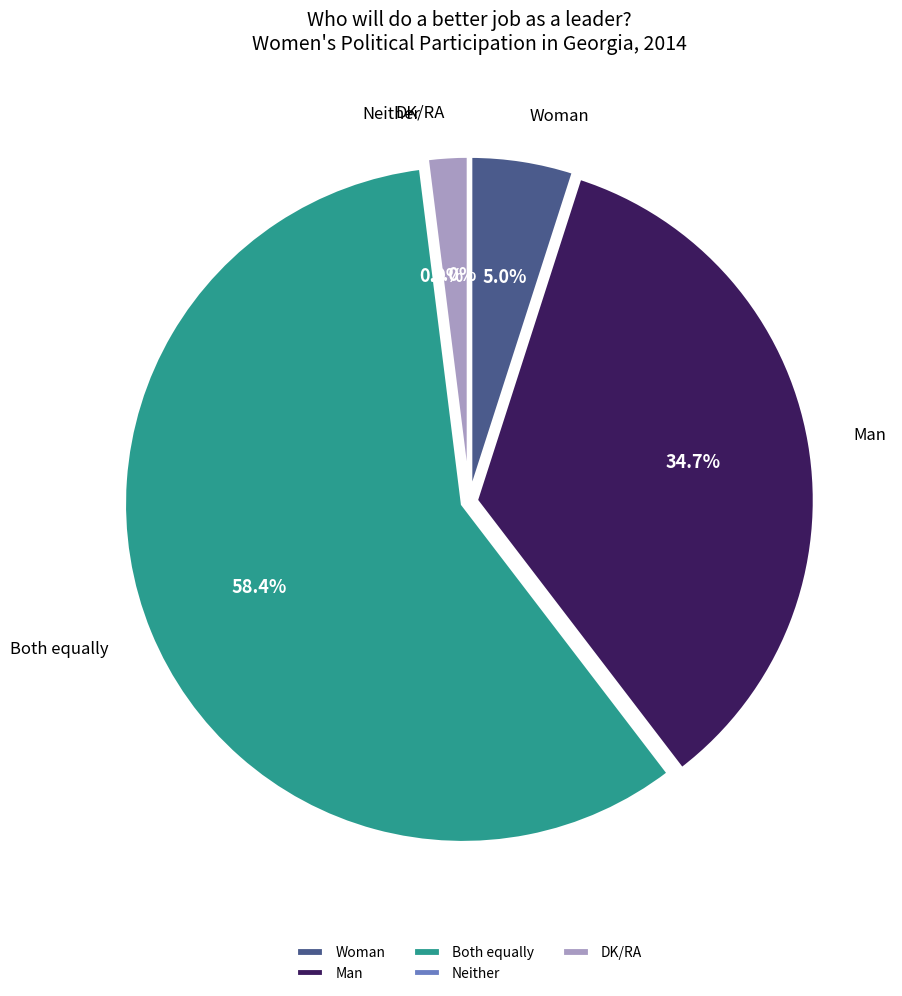

What percentage is the Woman slice, to the nearest percent?

5%